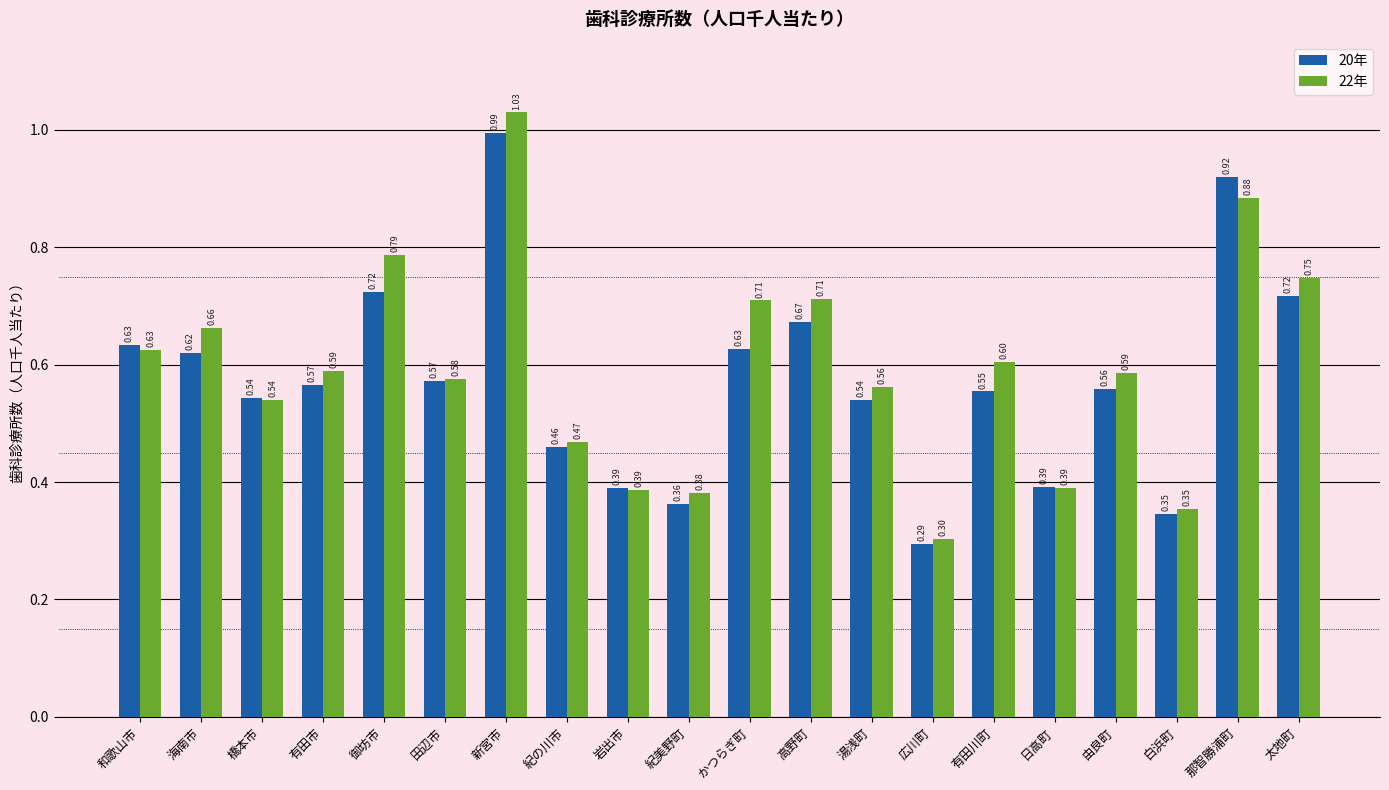

What is the total value across all series at 広川町?

0.6